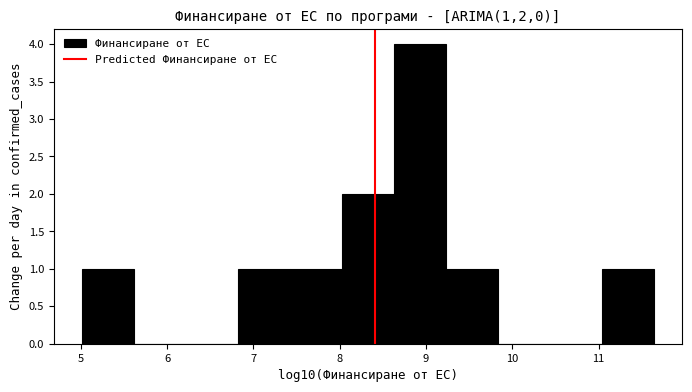

Reading left to right, list every bar in this chart as the range it spans on the x-axis followed by its height. Neither the bar edges nor the heights are printed on the chart, so give them approximately, as read against the axes.

5.0 to 5.6: 1
5.6 to 6.2: 0
6.2 to 6.8: 0
6.8 to 7.4: 1
7.4 to 8.0: 1
8.0 to 8.6: 2
8.6 to 9.2: 4
9.2 to 9.8: 1
9.8 to 10.4: 0
10.4 to 11.0: 0
11.0 to 11.6: 1